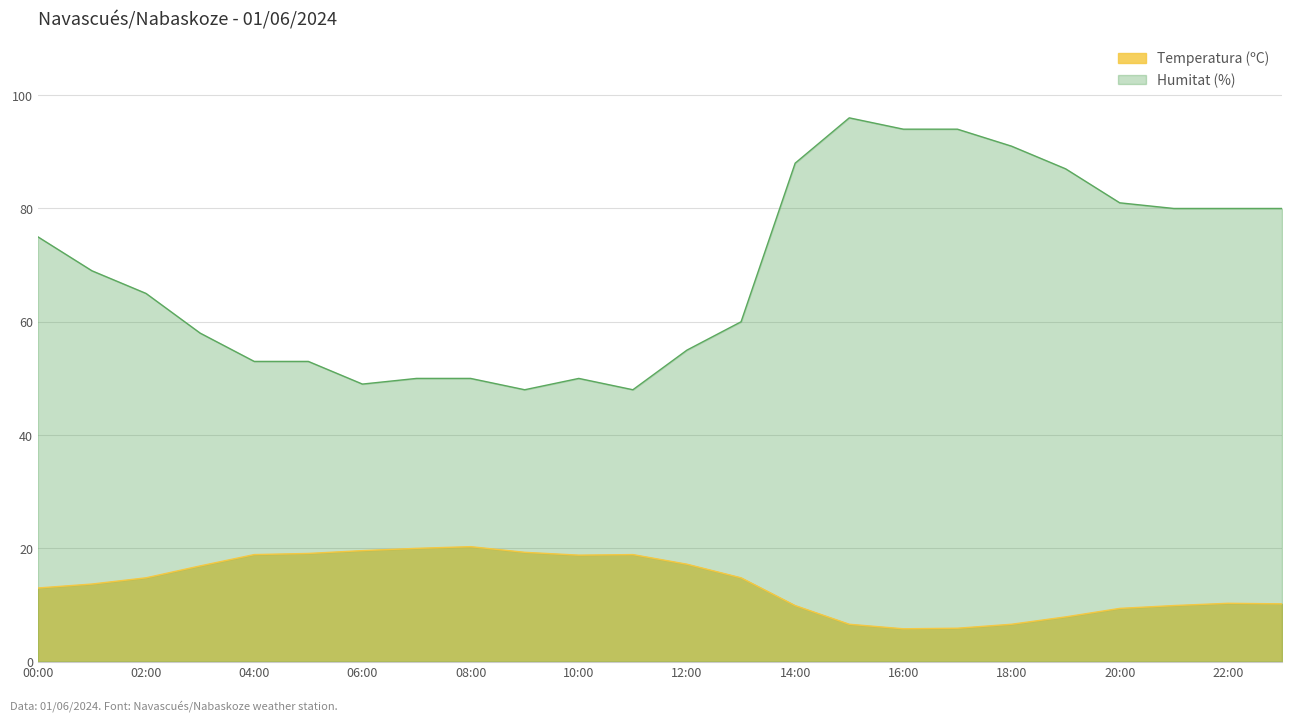

At which category does Temperatura (ºC) reach its first local peak?

08:00